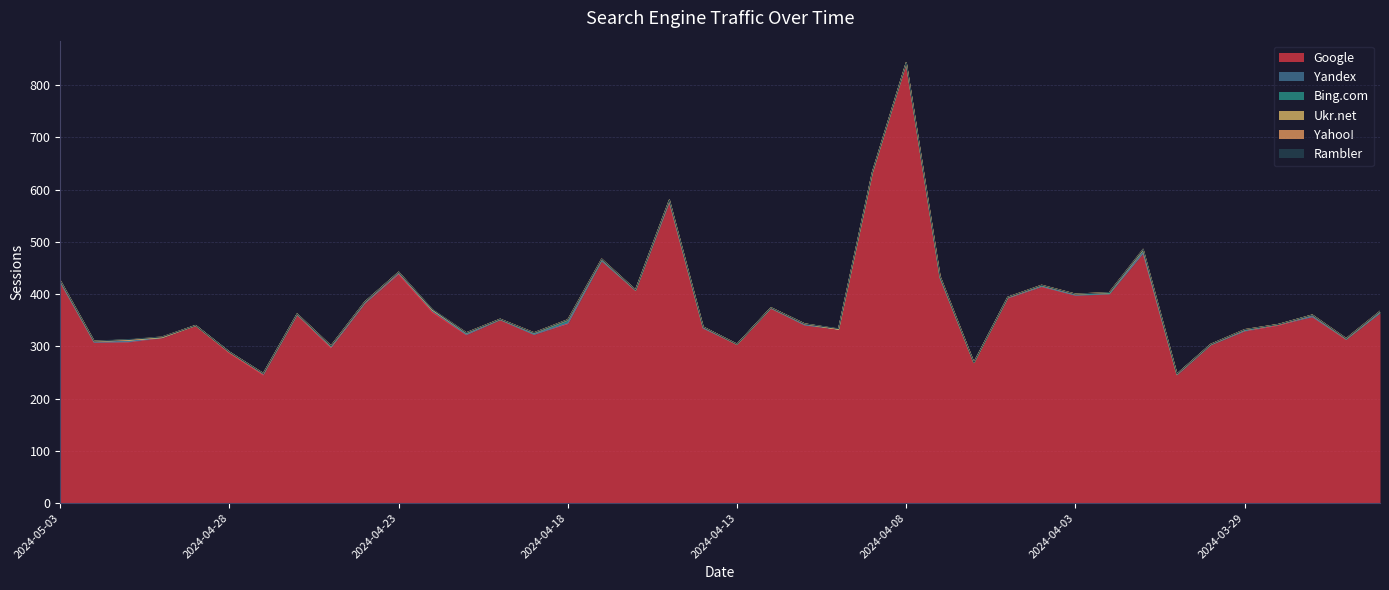

At which category does the chart reach its peak across all series?

2024-04-08